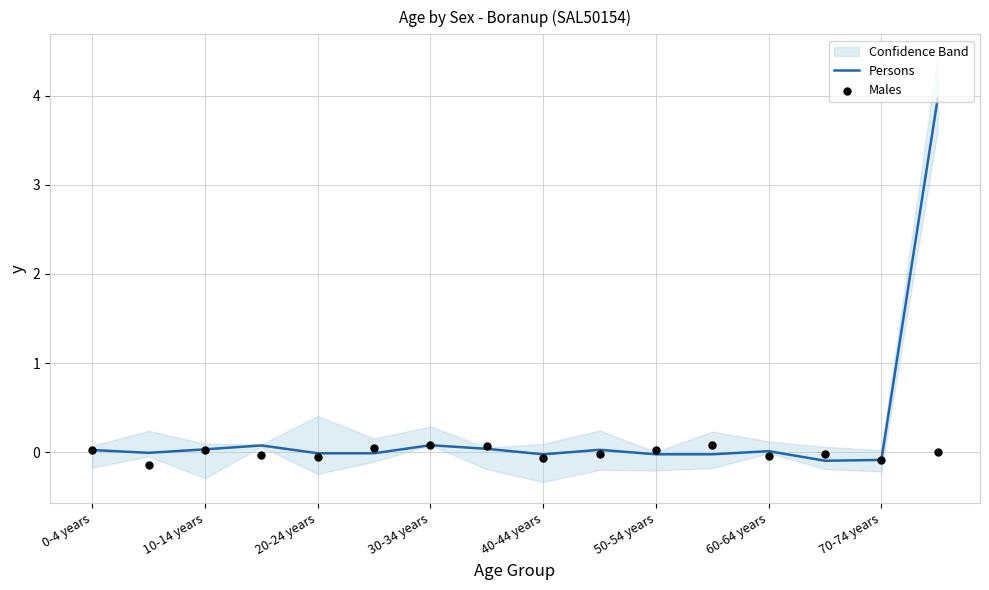

At which category is the sum across all series the highest?

15